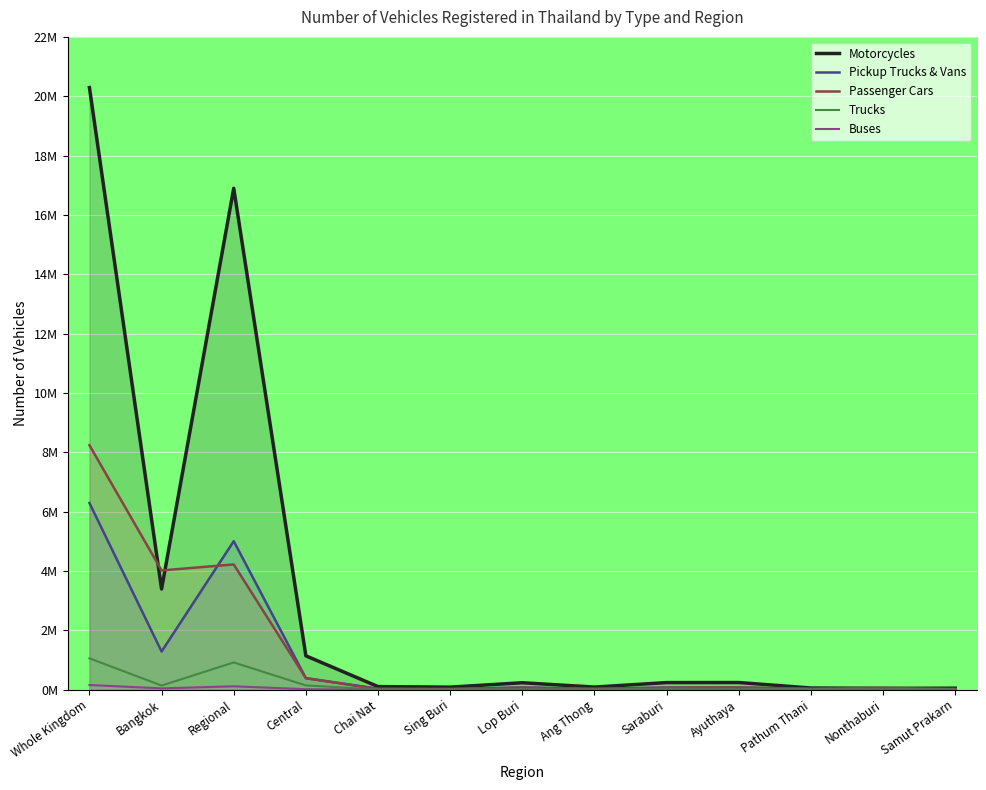

How many intersections are there between Passenger Cars and Pickup Trucks & Vans?

7